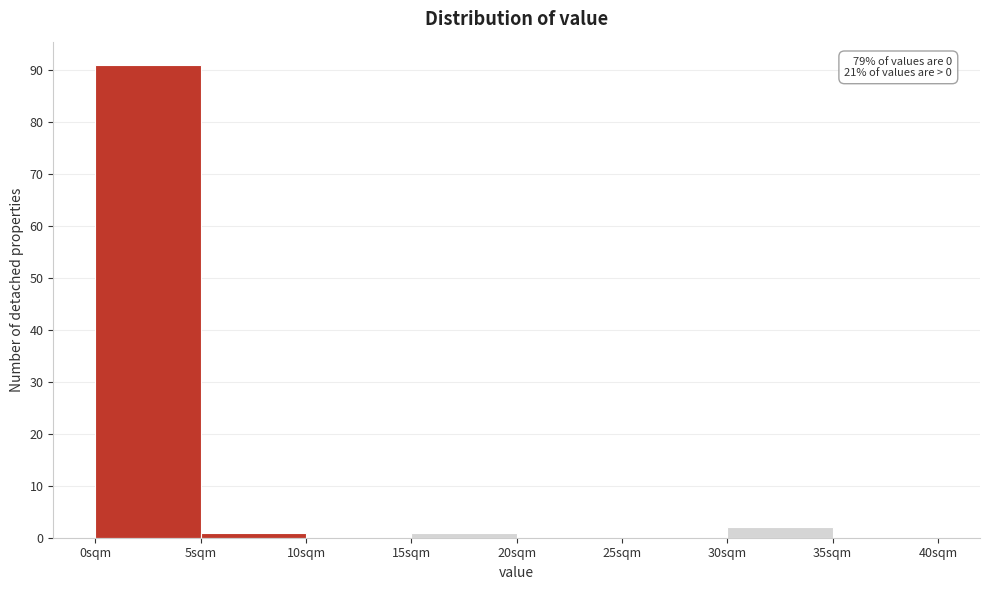

Which range on the x-axis has the tallest bar?

0 to 5